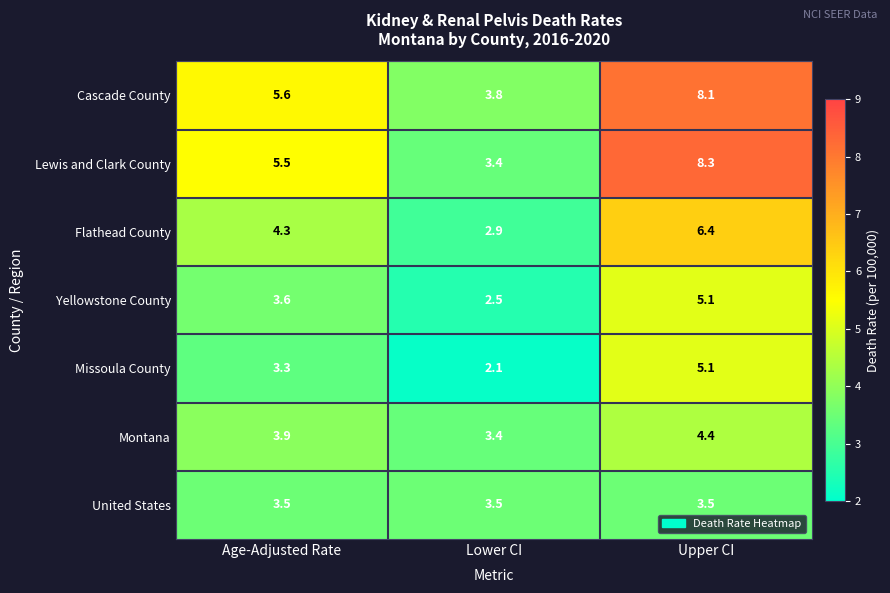

Which series has the largest range (max minus min)?

Lewis and Clark County